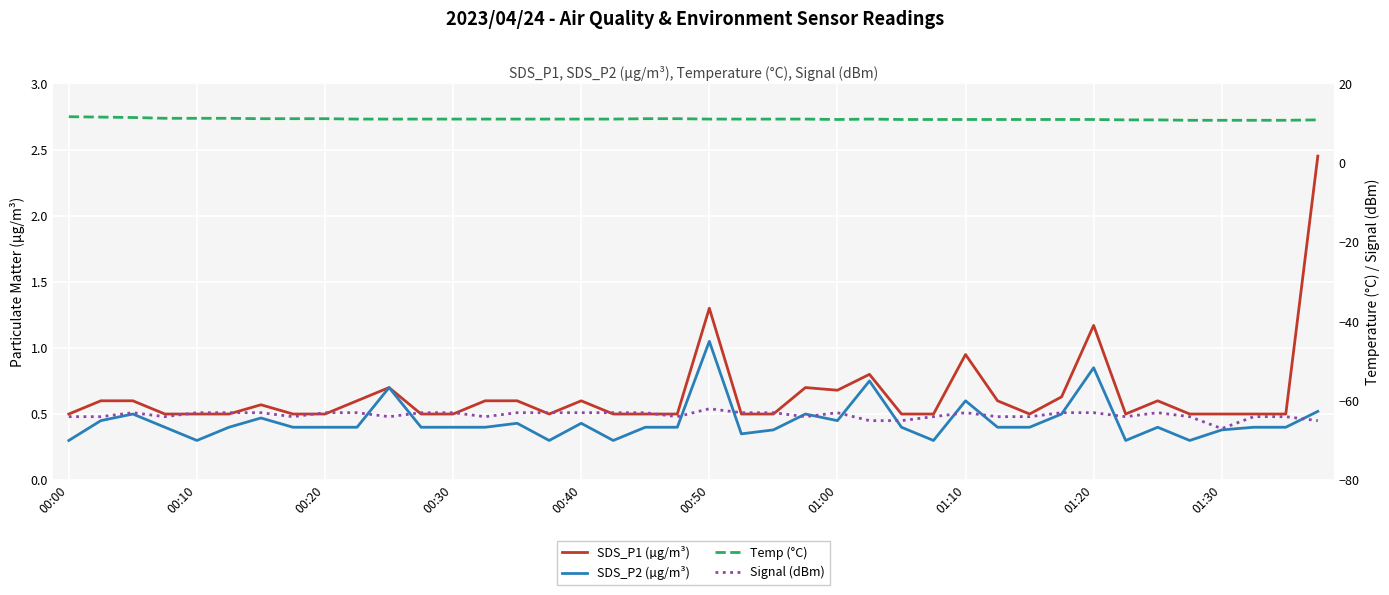

Between 15 and 00:40, which is larger?

15